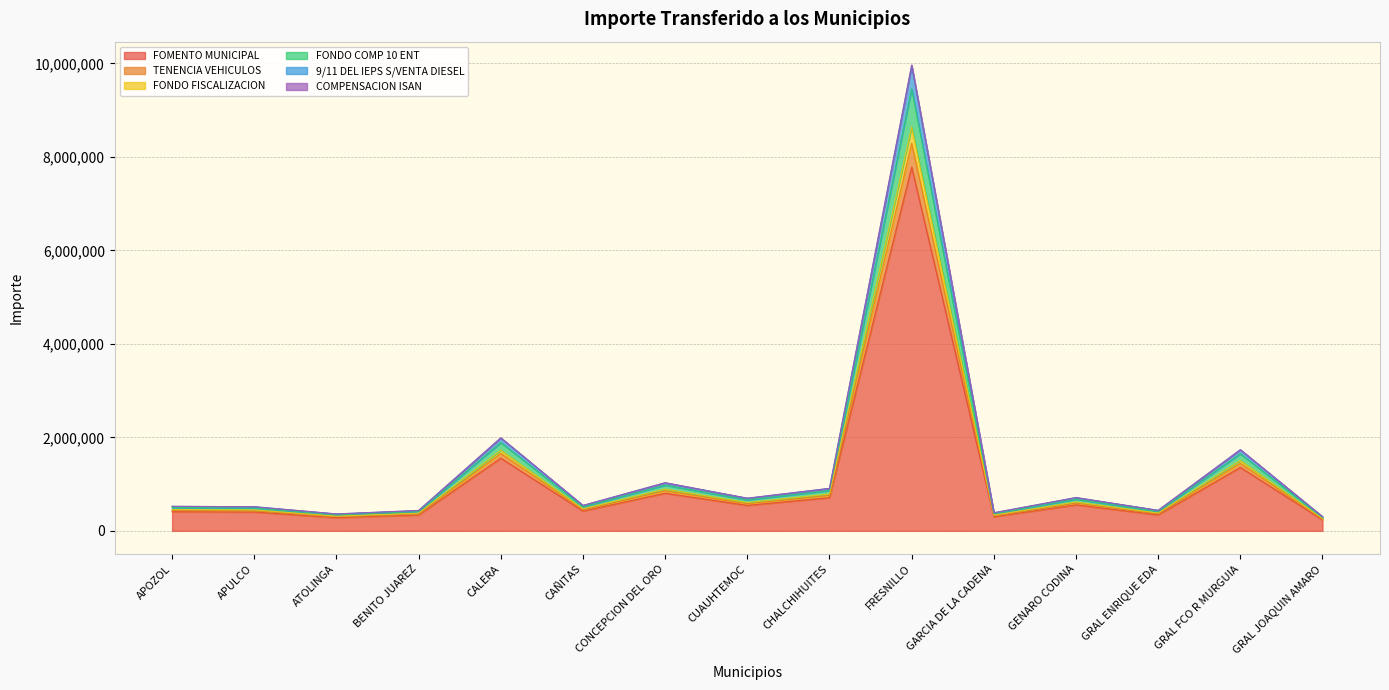

At which category is the sum across all series the highest?

FRESNILLO